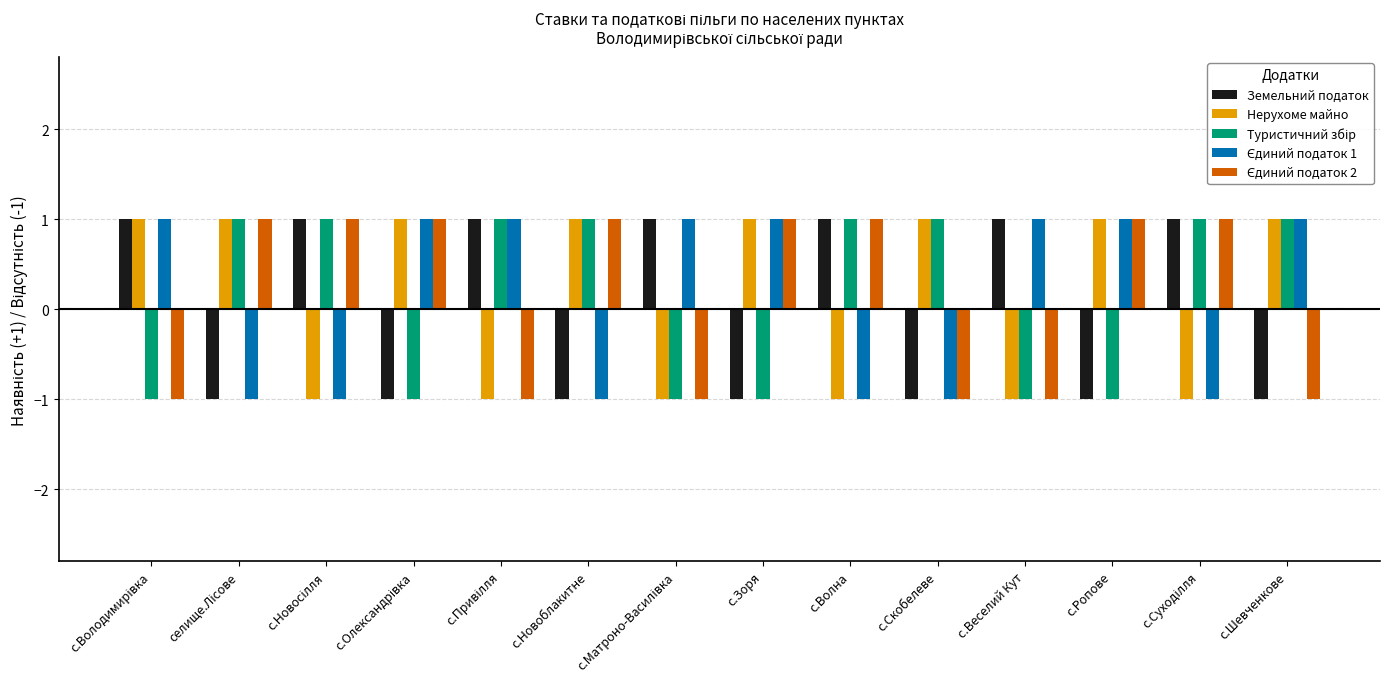

The value of Земельний податок at с.Новоблакитне is -1. True or false?

True